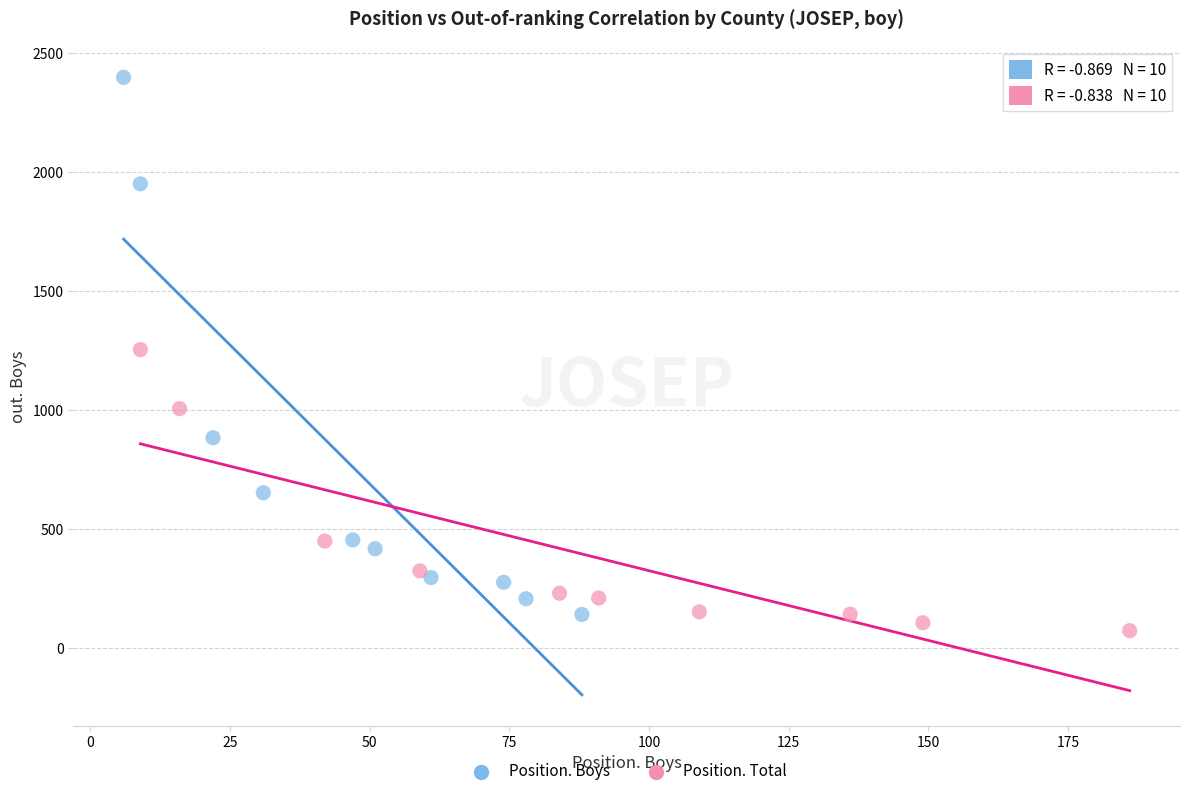

Which series reaches the maximum Y coordinate?

Position. Boys